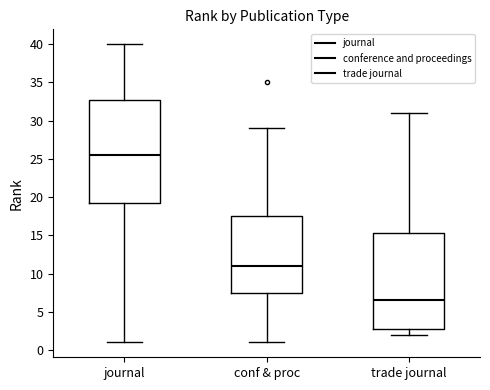

Comparing the boxes themselves (not the whiskers), which one is the tallest?

journal